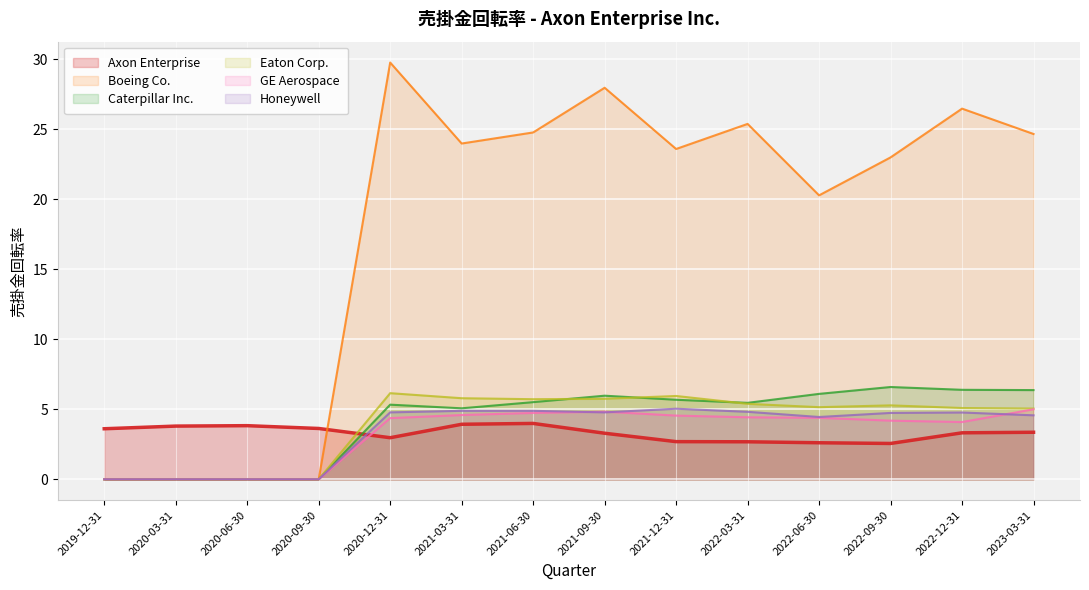

What is the sum of the Eaton Corp. values at 2021-09-30 and 2021-12-31?

11.7